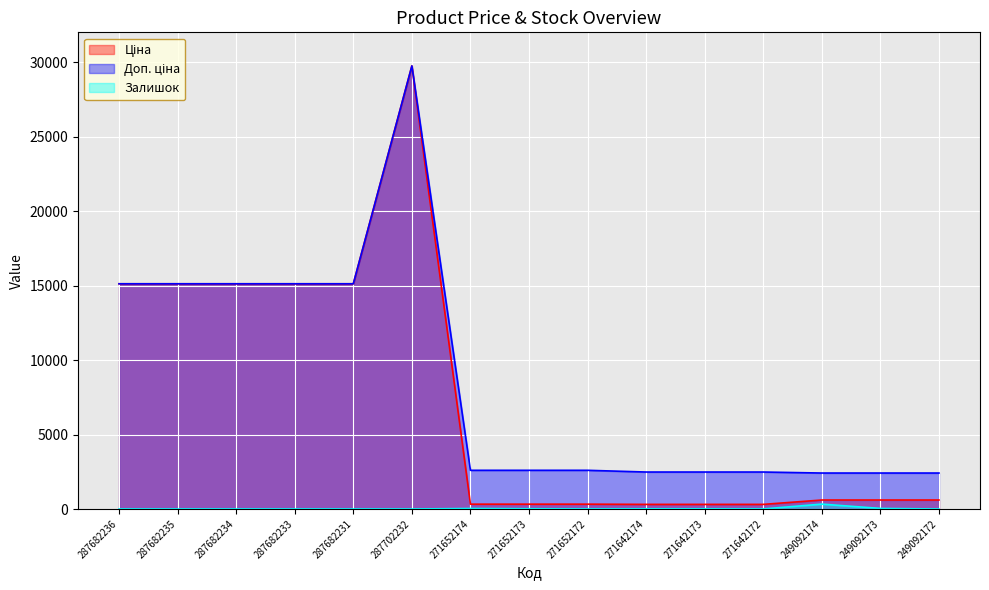

What is the difference between the maximum and minimum values in the Залишок series?

328.0